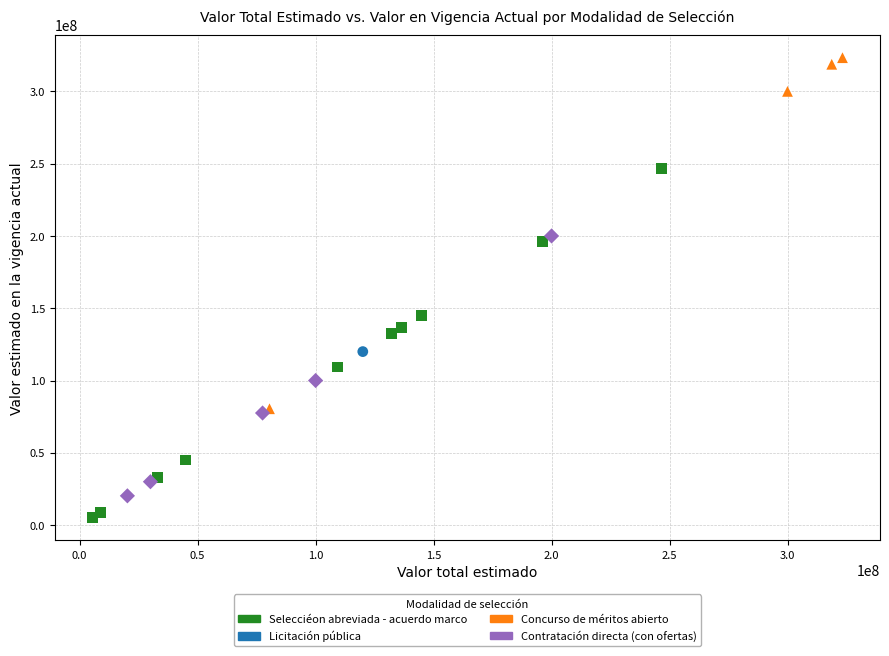

What are all the series names shown in the legend?

Selecciéon abreviada - acuerdo marco, Licitación pública, Concurso de méritos abierto, Contratación directa (con ofertas)